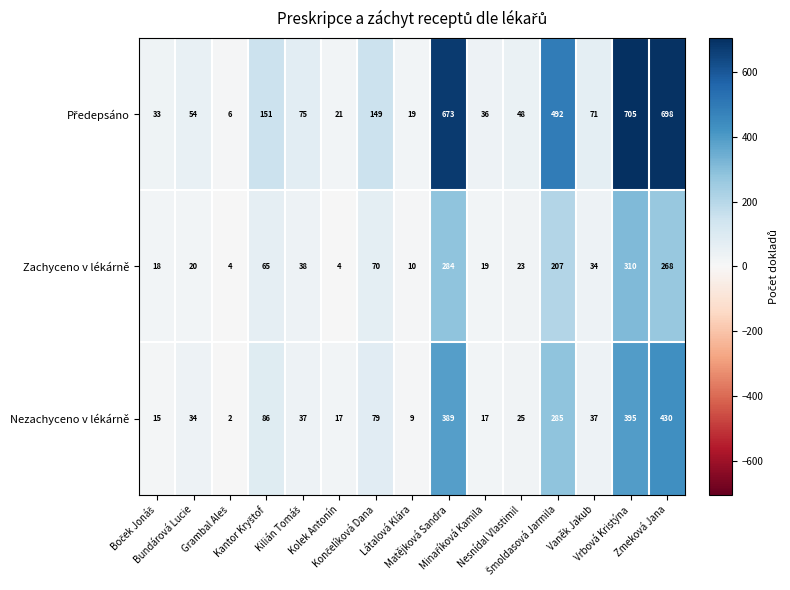

At how many categories does at least one series exceed 164?

4